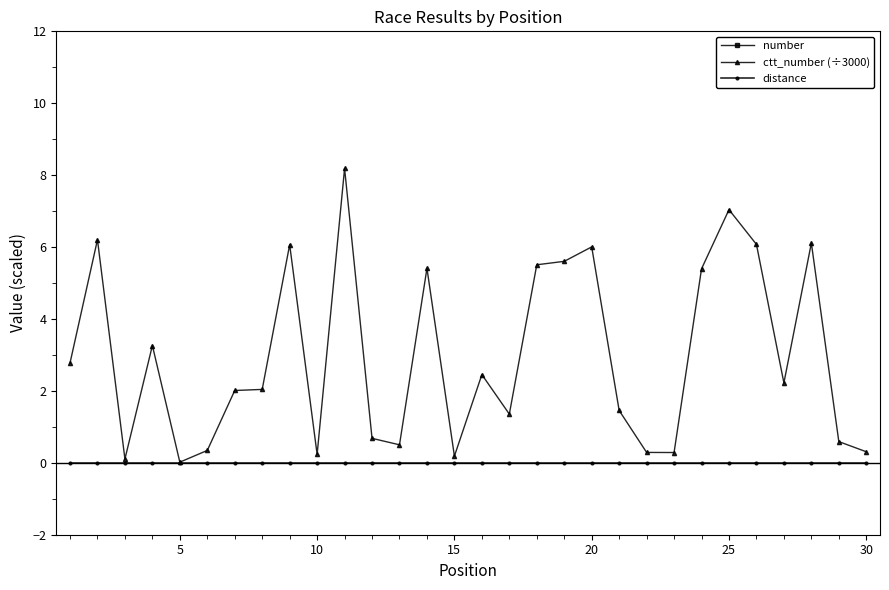

True or false: number and ctt_number (÷3000) intersect in this chart.

False